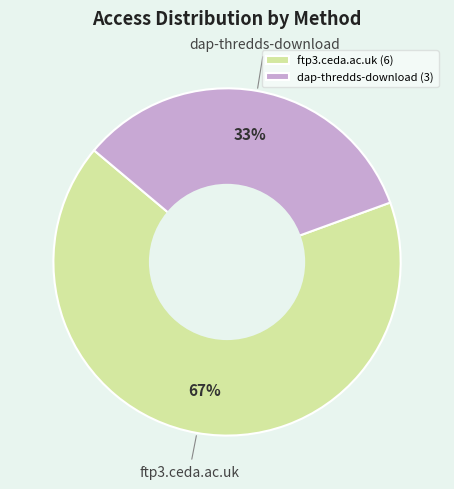

What is the smallest slice in the pie chart?

dap-thredds-download